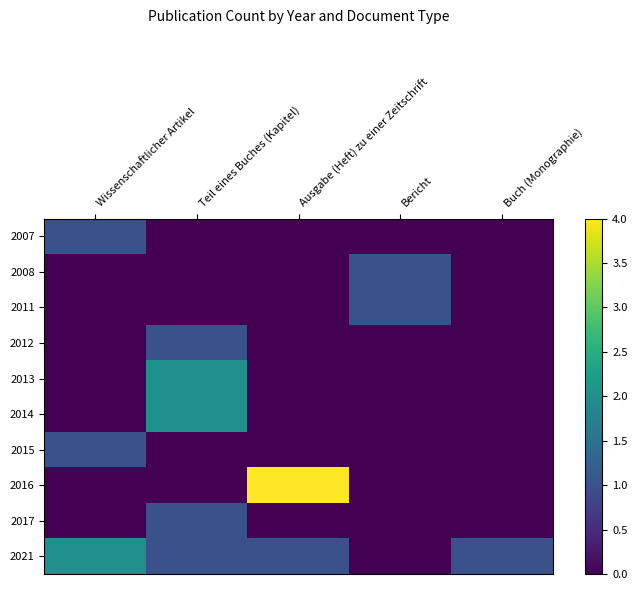

Reading right to left, extract all data points from this chart.

2007: Buch (Monographie)=0	Bericht=0	Ausgabe (Heft) zu einer Zeitschrift=0	Teil eines Buches (Kapitel)=0	Wissenschaftlicher Artikel=1
2008: Buch (Monographie)=0	Bericht=1	Ausgabe (Heft) zu einer Zeitschrift=0	Teil eines Buches (Kapitel)=0	Wissenschaftlicher Artikel=0
2011: Buch (Monographie)=0	Bericht=1	Ausgabe (Heft) zu einer Zeitschrift=0	Teil eines Buches (Kapitel)=0	Wissenschaftlicher Artikel=0
2012: Buch (Monographie)=0	Bericht=0	Ausgabe (Heft) zu einer Zeitschrift=0	Teil eines Buches (Kapitel)=1	Wissenschaftlicher Artikel=0
2013: Buch (Monographie)=0	Bericht=0	Ausgabe (Heft) zu einer Zeitschrift=0	Teil eines Buches (Kapitel)=2	Wissenschaftlicher Artikel=0
2014: Buch (Monographie)=0	Bericht=0	Ausgabe (Heft) zu einer Zeitschrift=0	Teil eines Buches (Kapitel)=2	Wissenschaftlicher Artikel=0
2015: Buch (Monographie)=0	Bericht=0	Ausgabe (Heft) zu einer Zeitschrift=0	Teil eines Buches (Kapitel)=0	Wissenschaftlicher Artikel=1
2016: Buch (Monographie)=0	Bericht=0	Ausgabe (Heft) zu einer Zeitschrift=4	Teil eines Buches (Kapitel)=0	Wissenschaftlicher Artikel=0
2017: Buch (Monographie)=0	Bericht=0	Ausgabe (Heft) zu einer Zeitschrift=0	Teil eines Buches (Kapitel)=1	Wissenschaftlicher Artikel=0
2021: Buch (Monographie)=1	Bericht=0	Ausgabe (Heft) zu einer Zeitschrift=1	Teil eines Buches (Kapitel)=1	Wissenschaftlicher Artikel=2